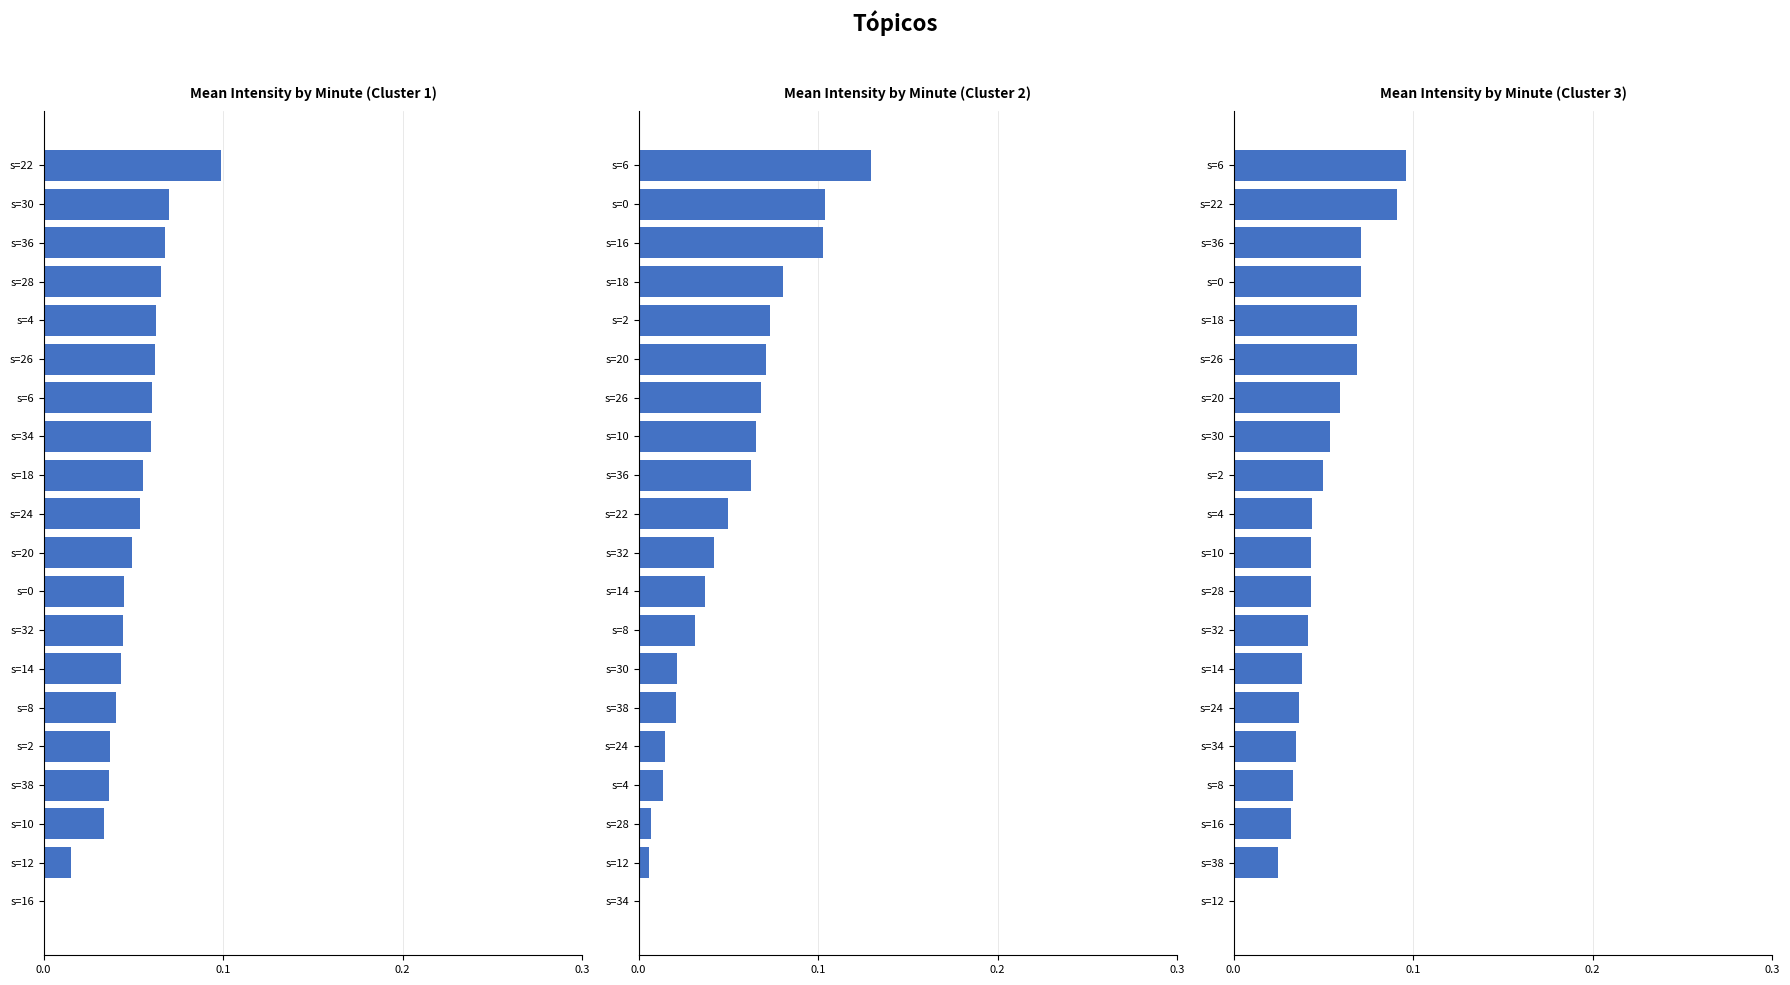

What is the difference between the maximum and minimum values in the Mean Intensity by Minute (Cluster 2) series?

0.1